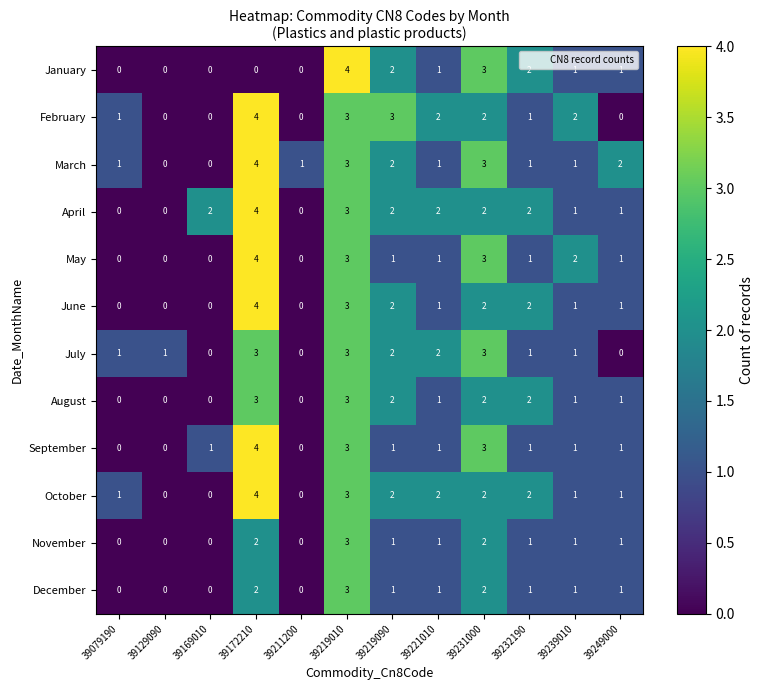

At which label does August first exceed 1?

39172210